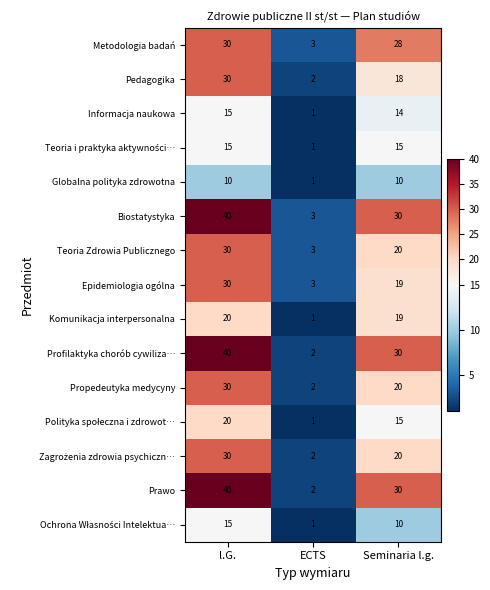

What is the difference between the highest and lowest values at ECTS?

2